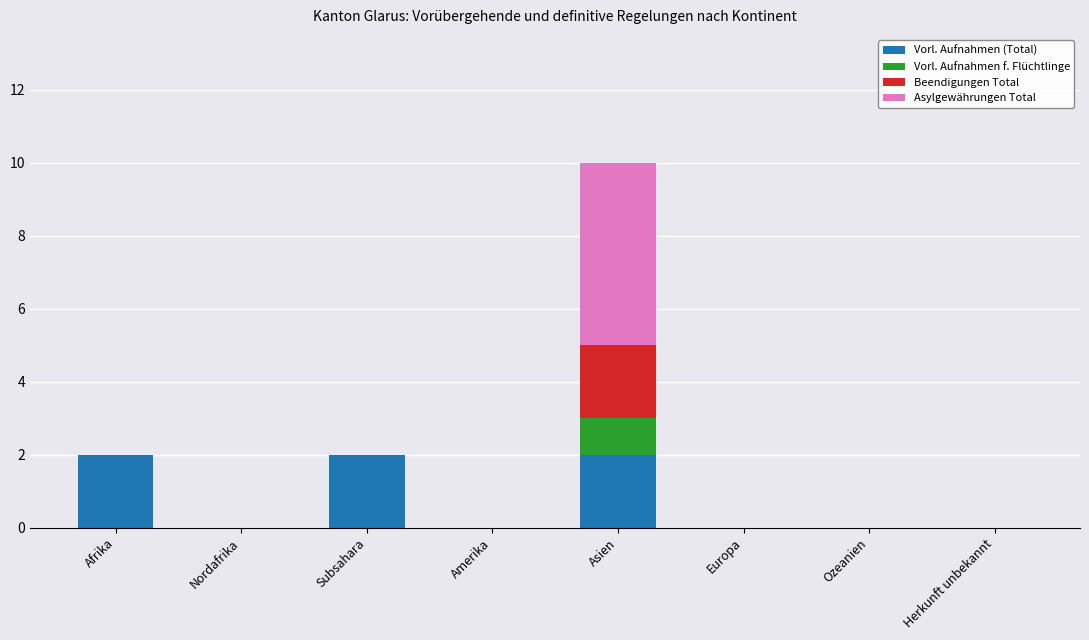

What is the sum of all Vorl. Aufnahmen (Total) values?

6